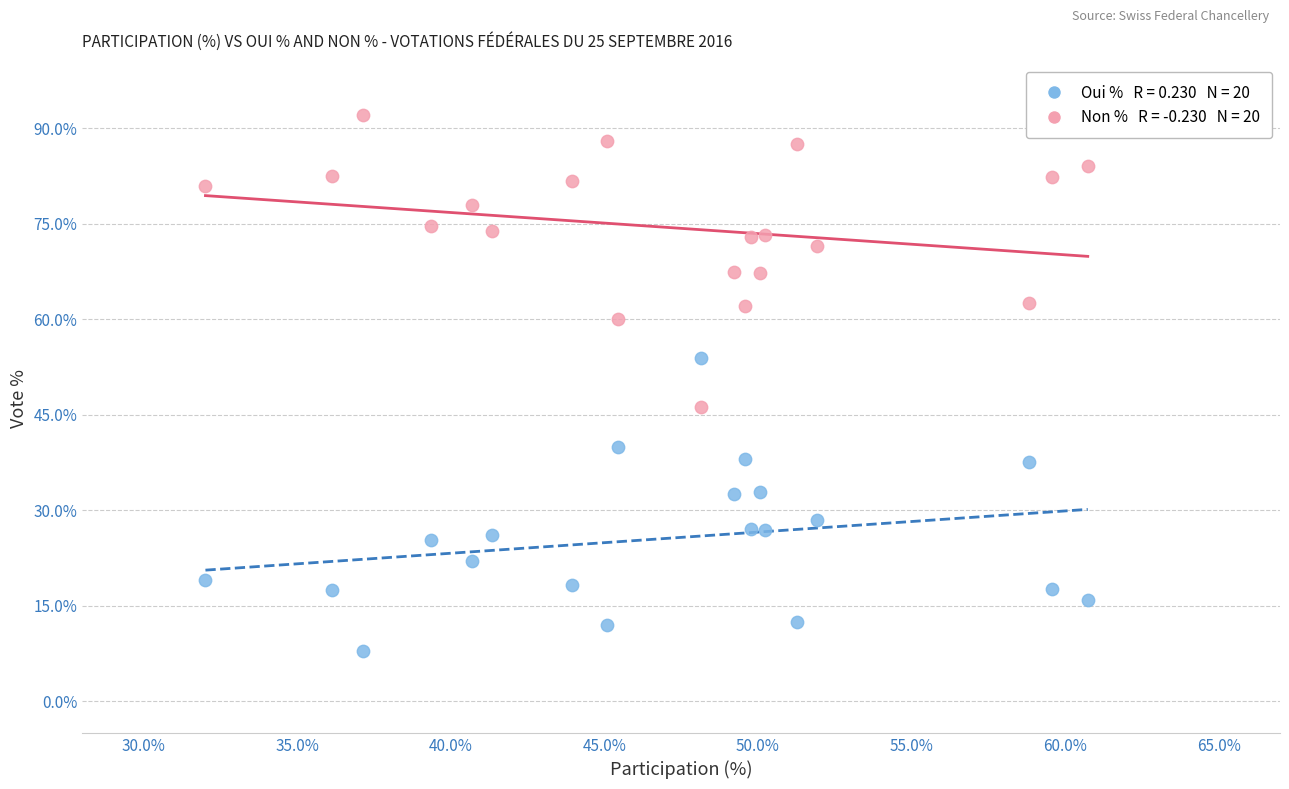

Across all data points, what is the range of Y values (max minus min)?

84.2